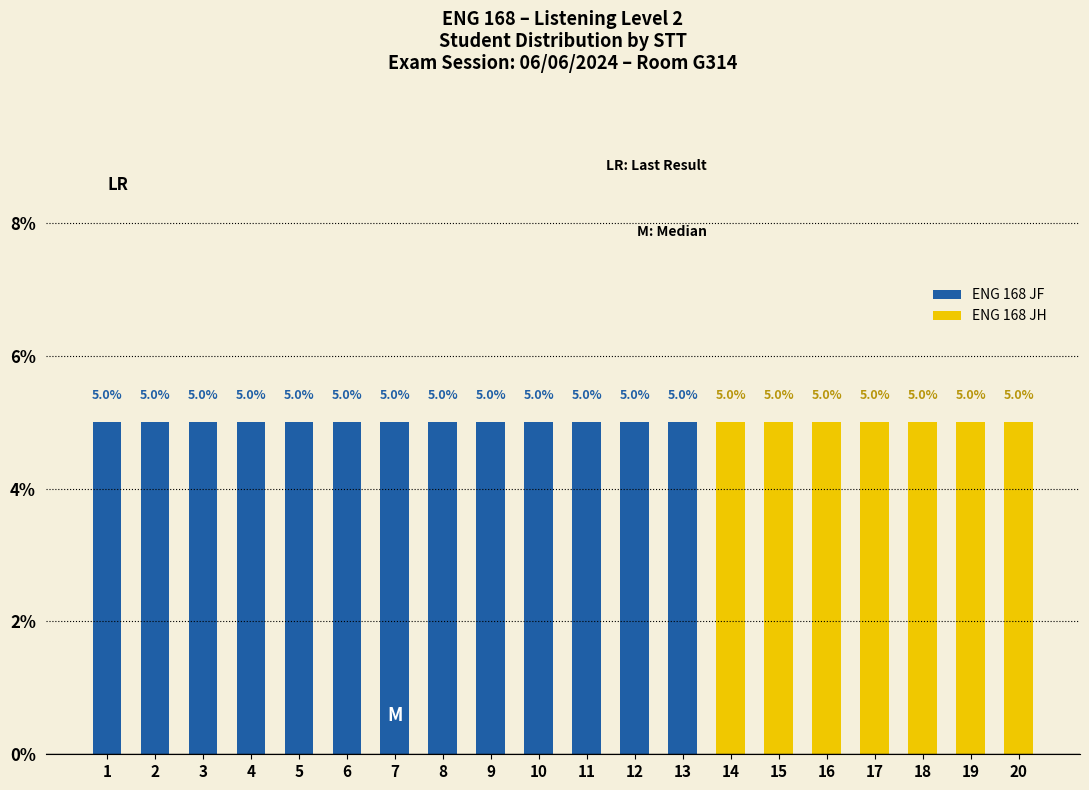

How many data points in ENG 168 JH are above 0?

7